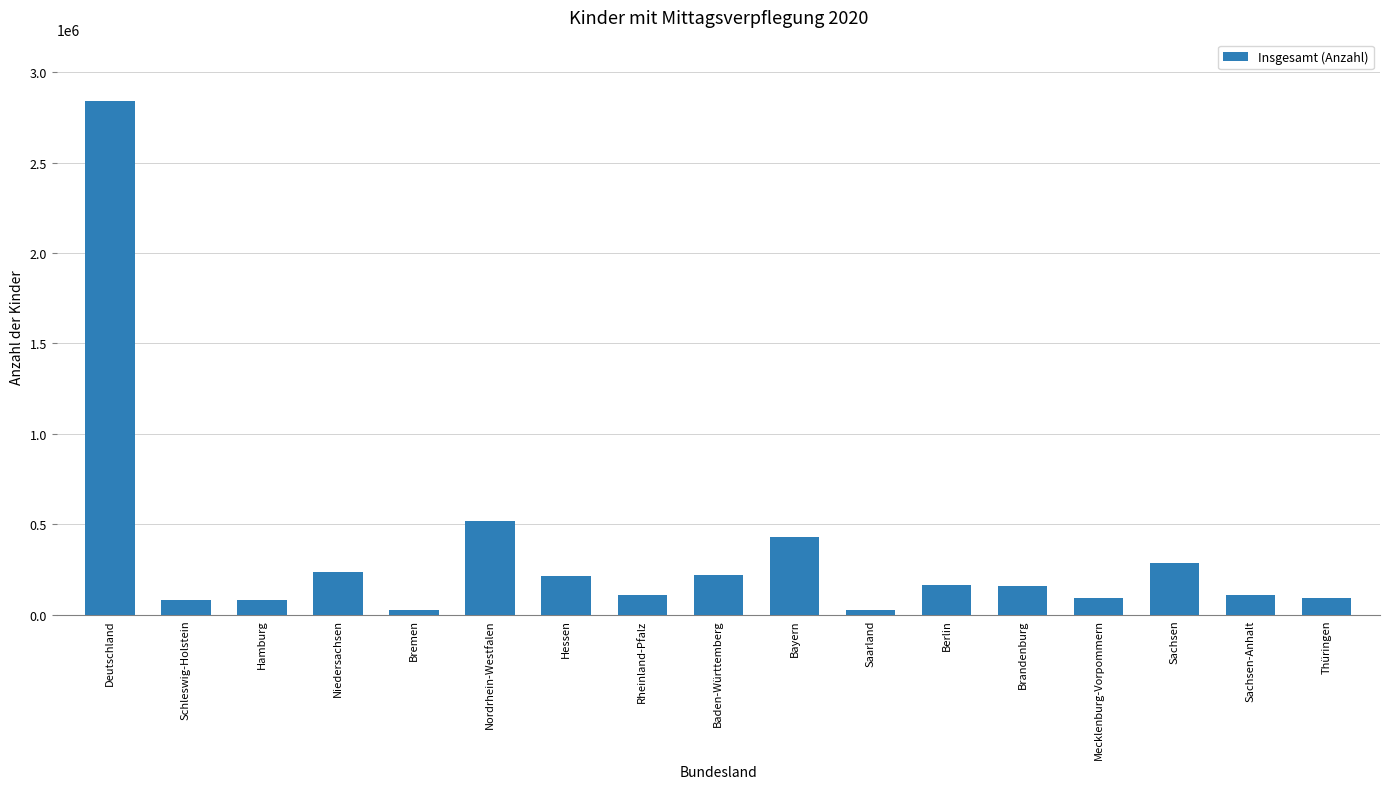

What is the change in value from Nordrhein-Westfalen to Hessen?

-308924